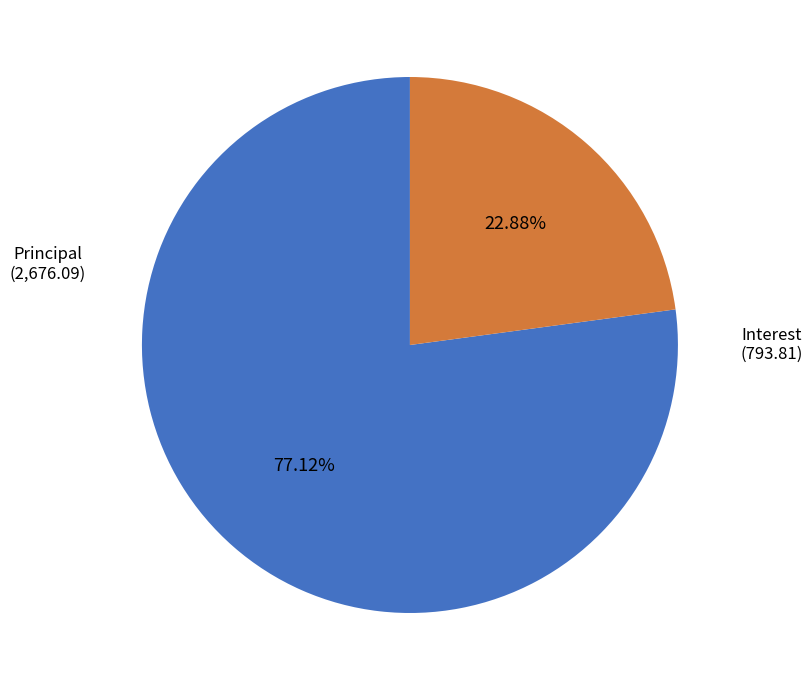

Count the number of slices in the pie.

2